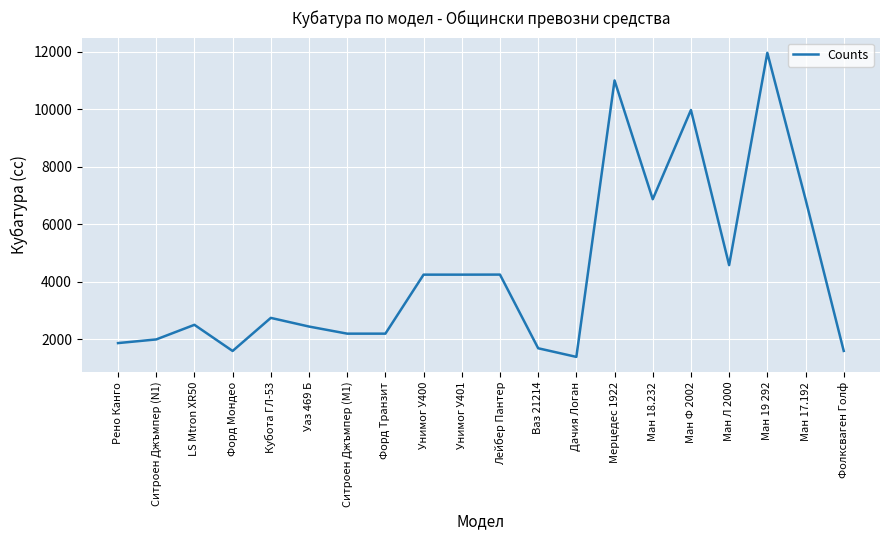

What position from the left is Фолксваген Голф?

20